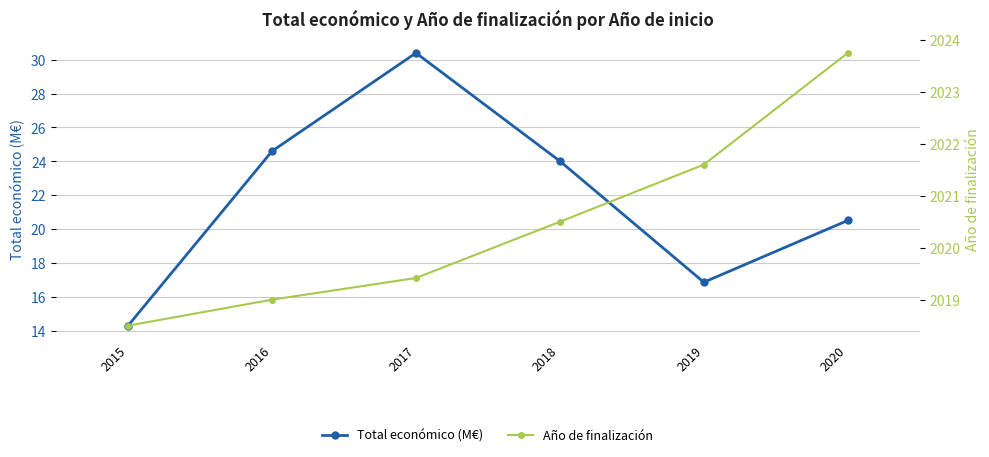

The value of Año de finalización at 2015 is 2018.5. True or false?

True